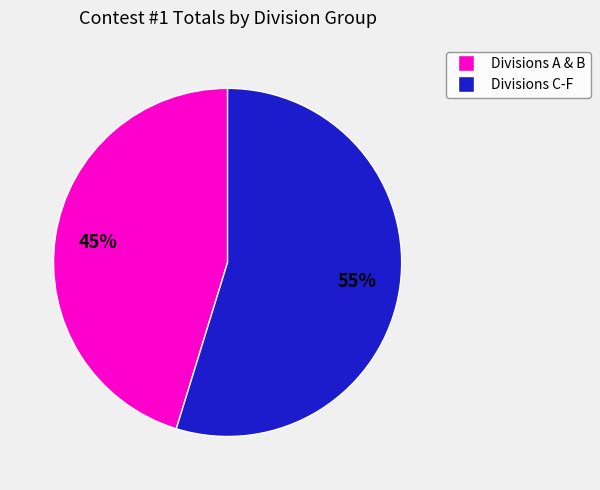

To the nearest percent, what is the average slice percentage?

50%